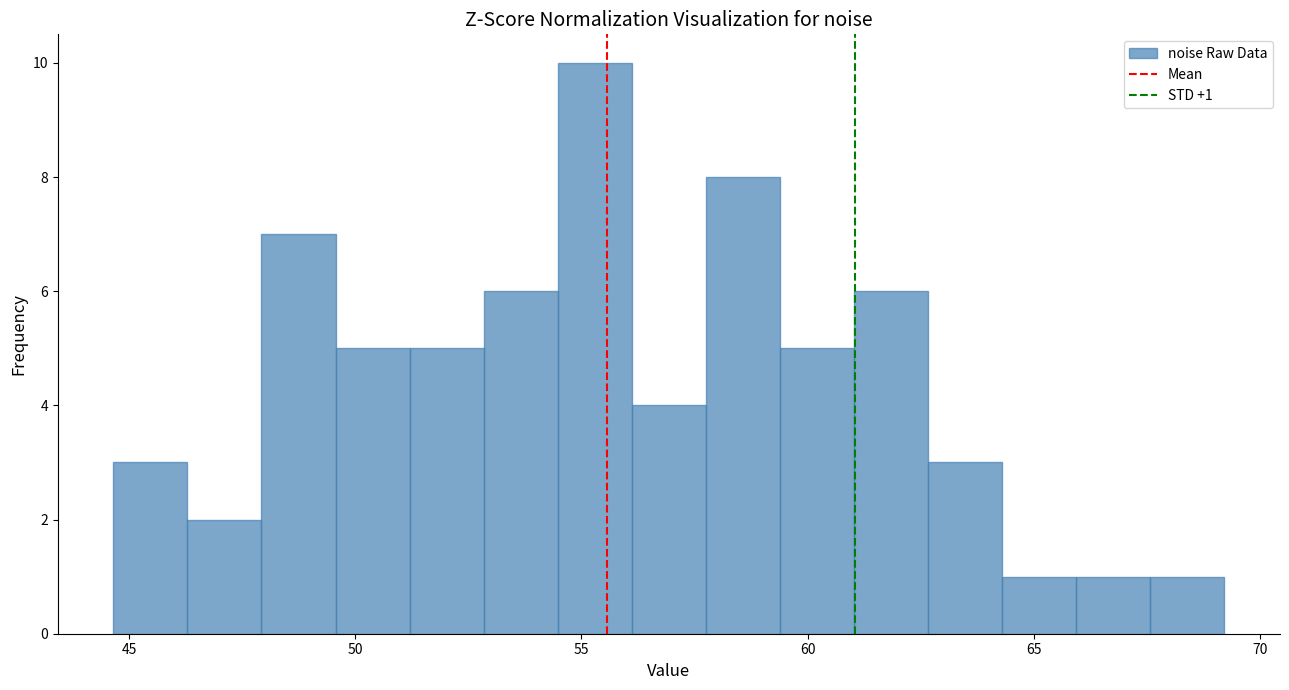

Around what value on the x-axis is the tallest bar? Give the approximate position of its centre, as read against the axis.

55.5